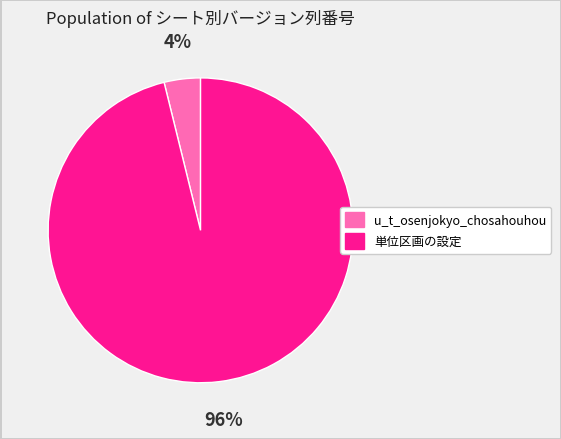

Between 単位区画の設定 and u_t_osenjokyo_chosahouhou, which is larger?

単位区画の設定